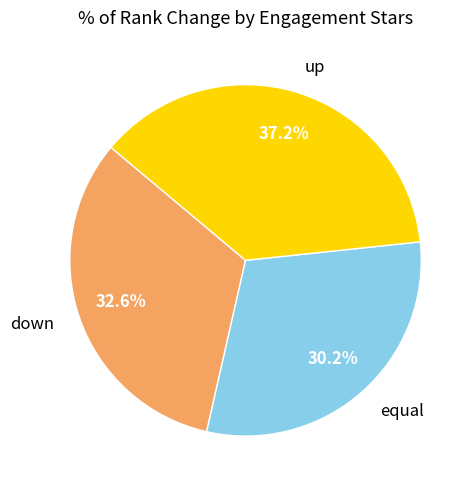

Which category has the smallest portion of the pie?

equal